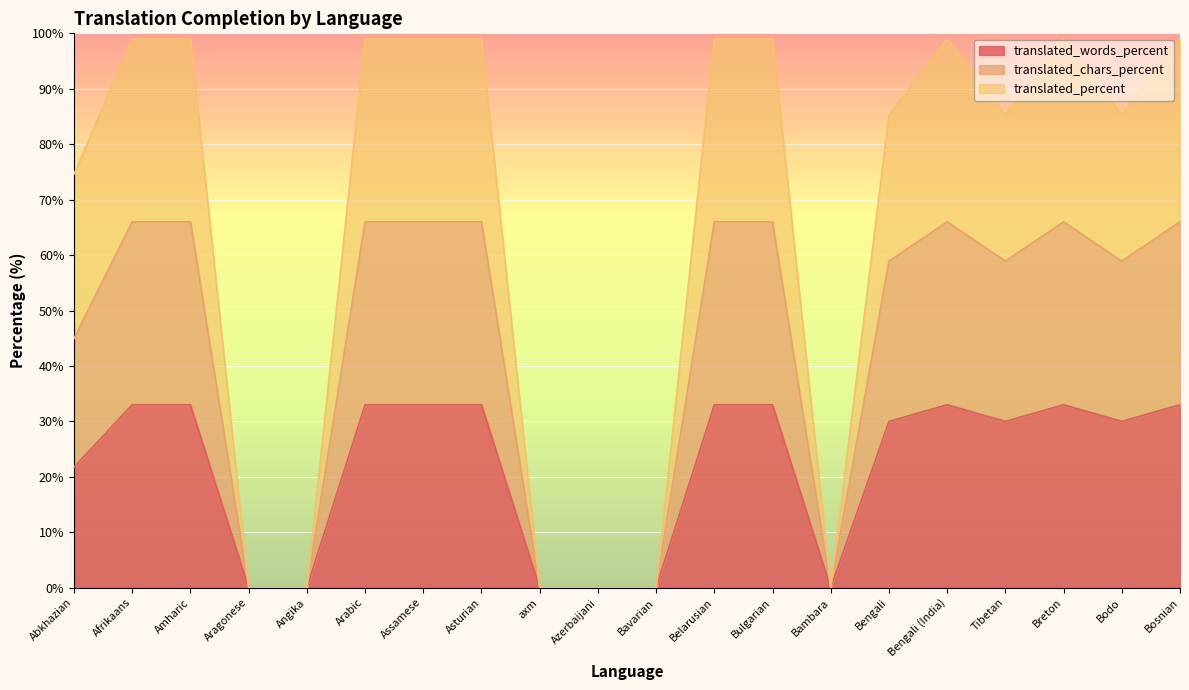

The value of translated_chars_percent at Breton is 18.6. True or false?

False